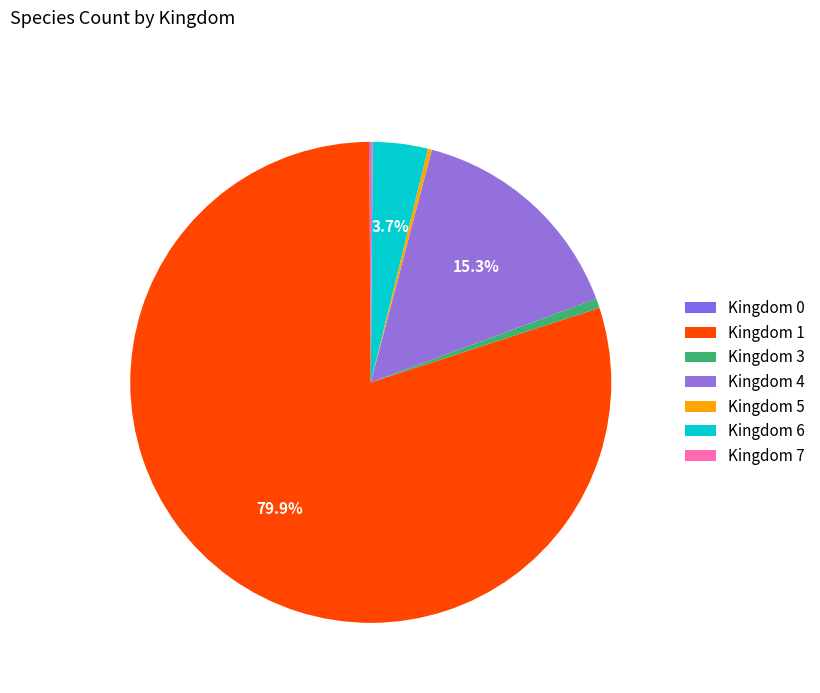

Rank the categories by value from highest to lowest.

1, 4, 6, 3, 5, 7, 0